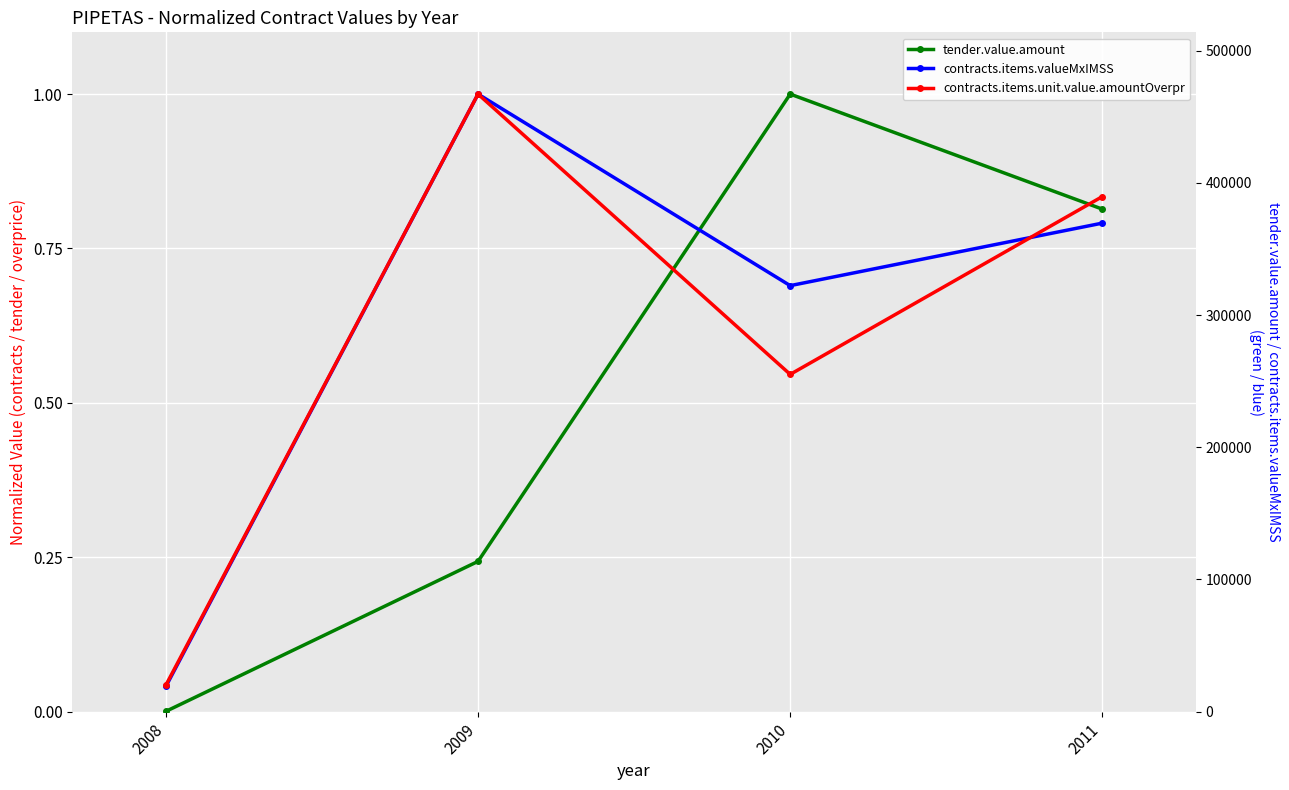

How many lines are shown in the chart?

3